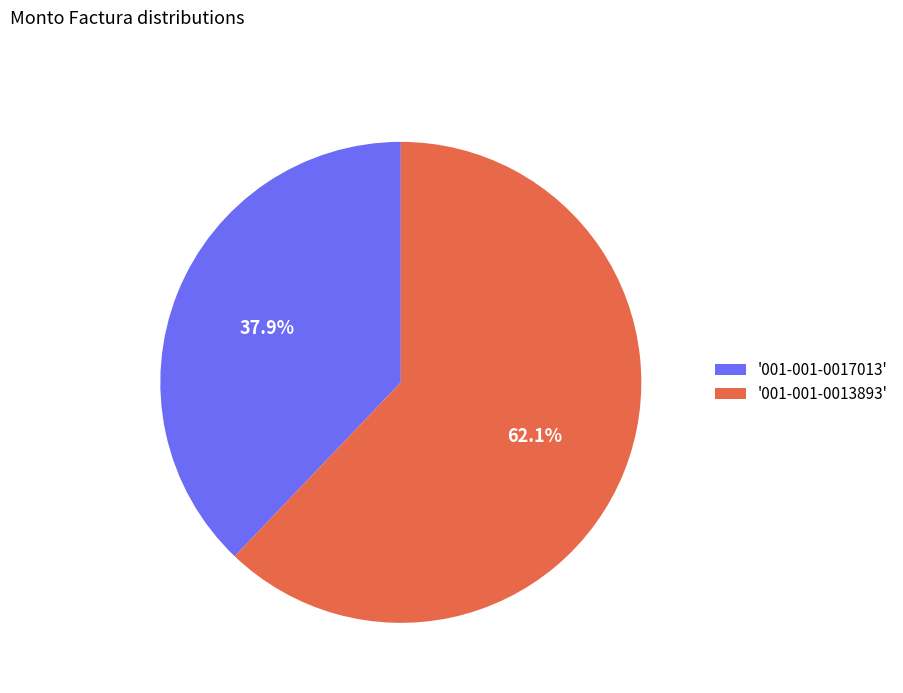

Is '001-001-0013893' the majority of the pie?

Yes